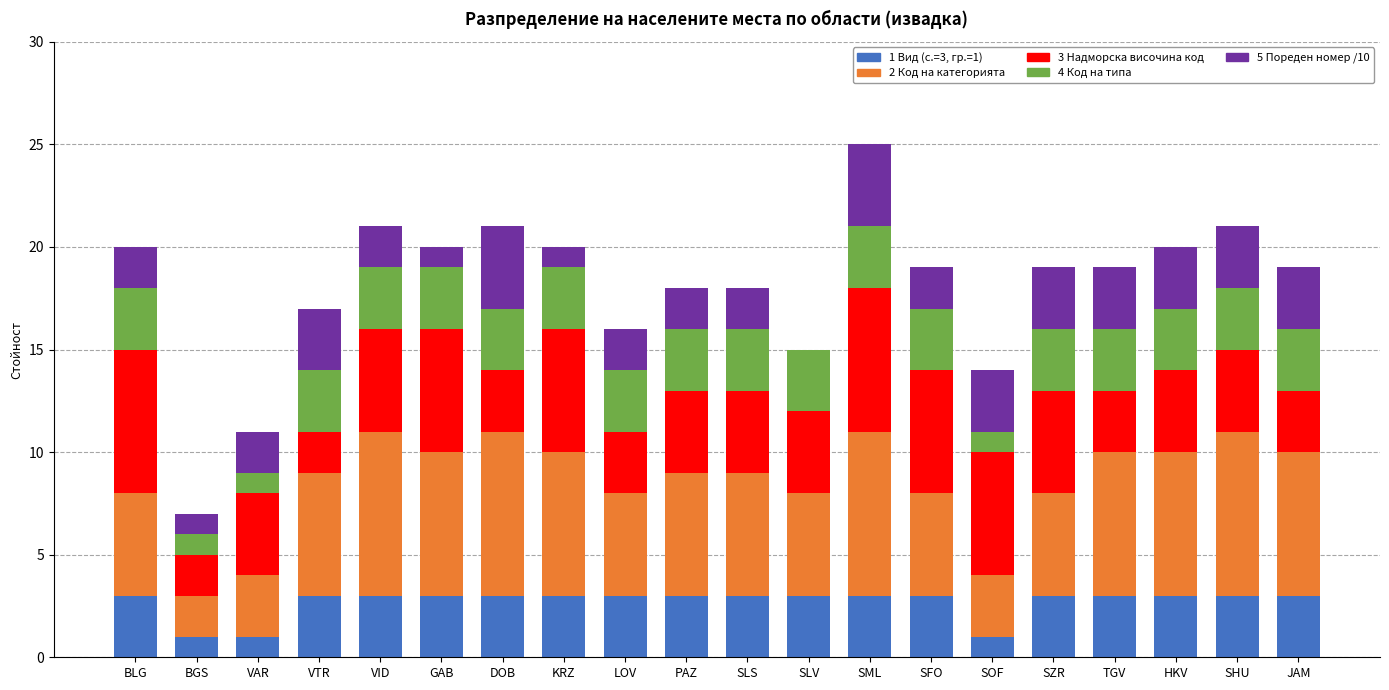

The 1 Вид (с.=3, гр.=1) series shows 3 at SZR. True or false?

True